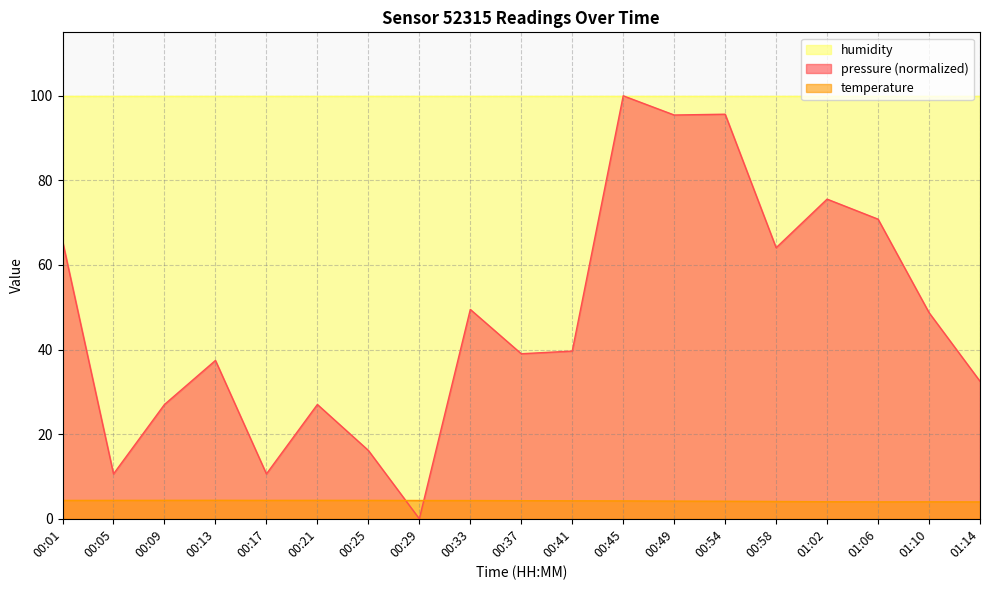

Where is the first local maximum for pressure?

00:13